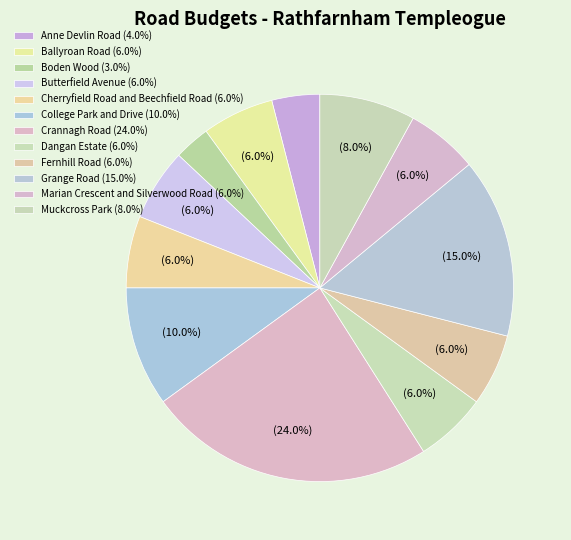

To the nearest percent, what is the difference between the Fernhill Road and Anne Devlin Road slice percentages?

2%